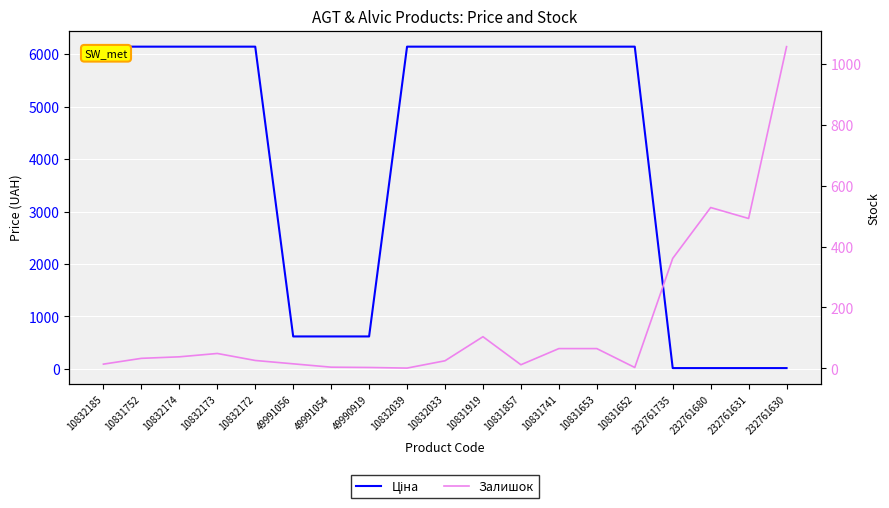

How many intersections are there between Залишок and Ціна?

1